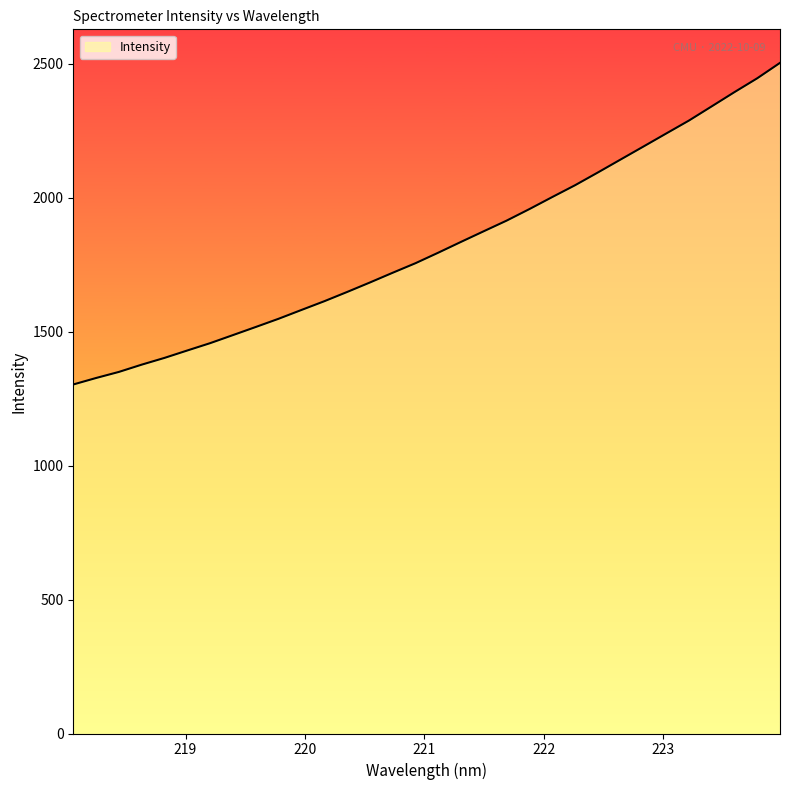

What is the greatest value displayed?

2502.8